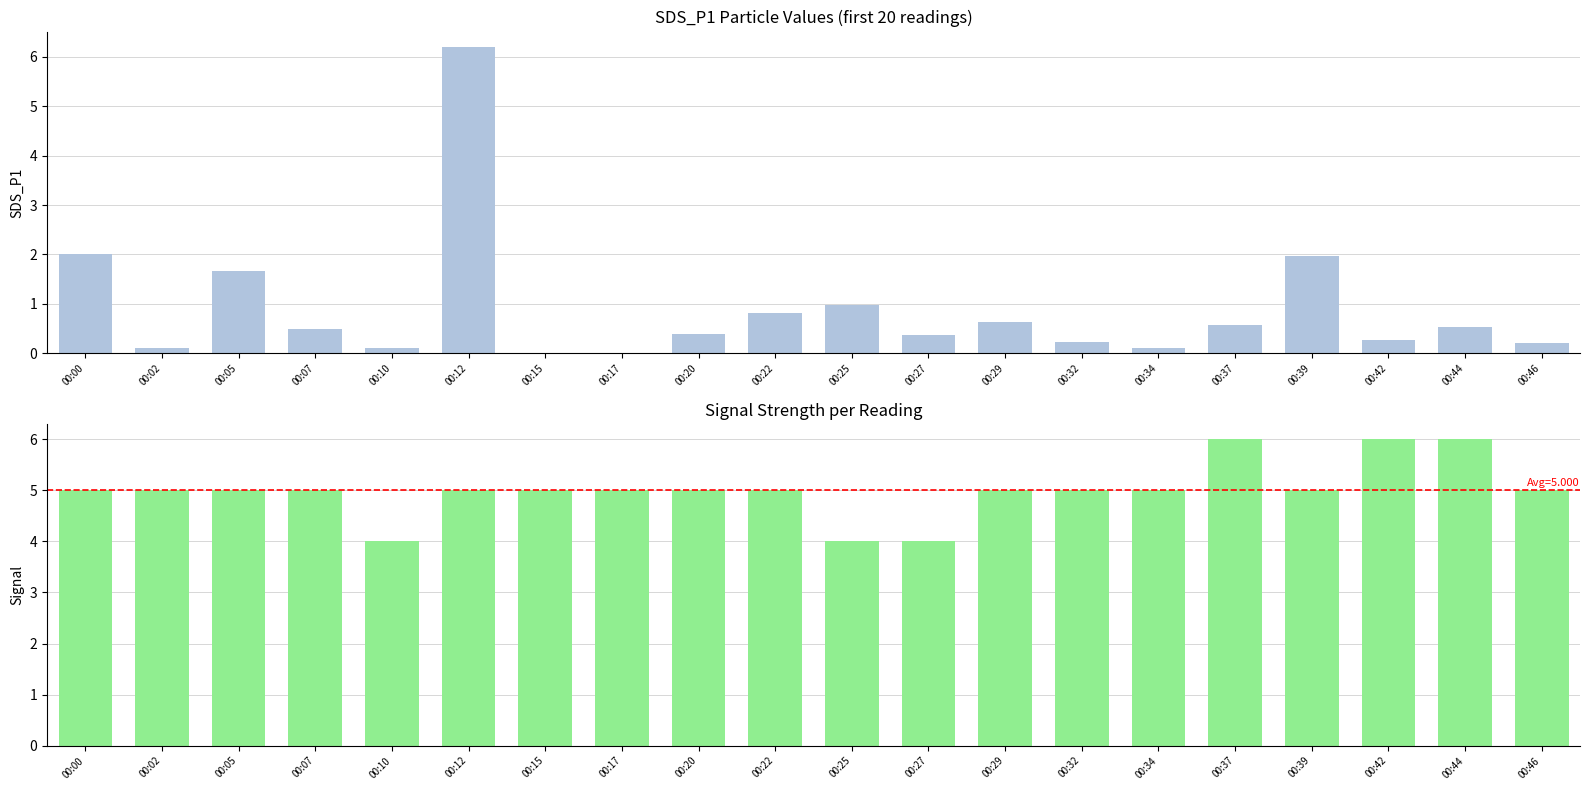

Between 00:12 and 00:25, which series saw the biggest shift?

SDS_P1